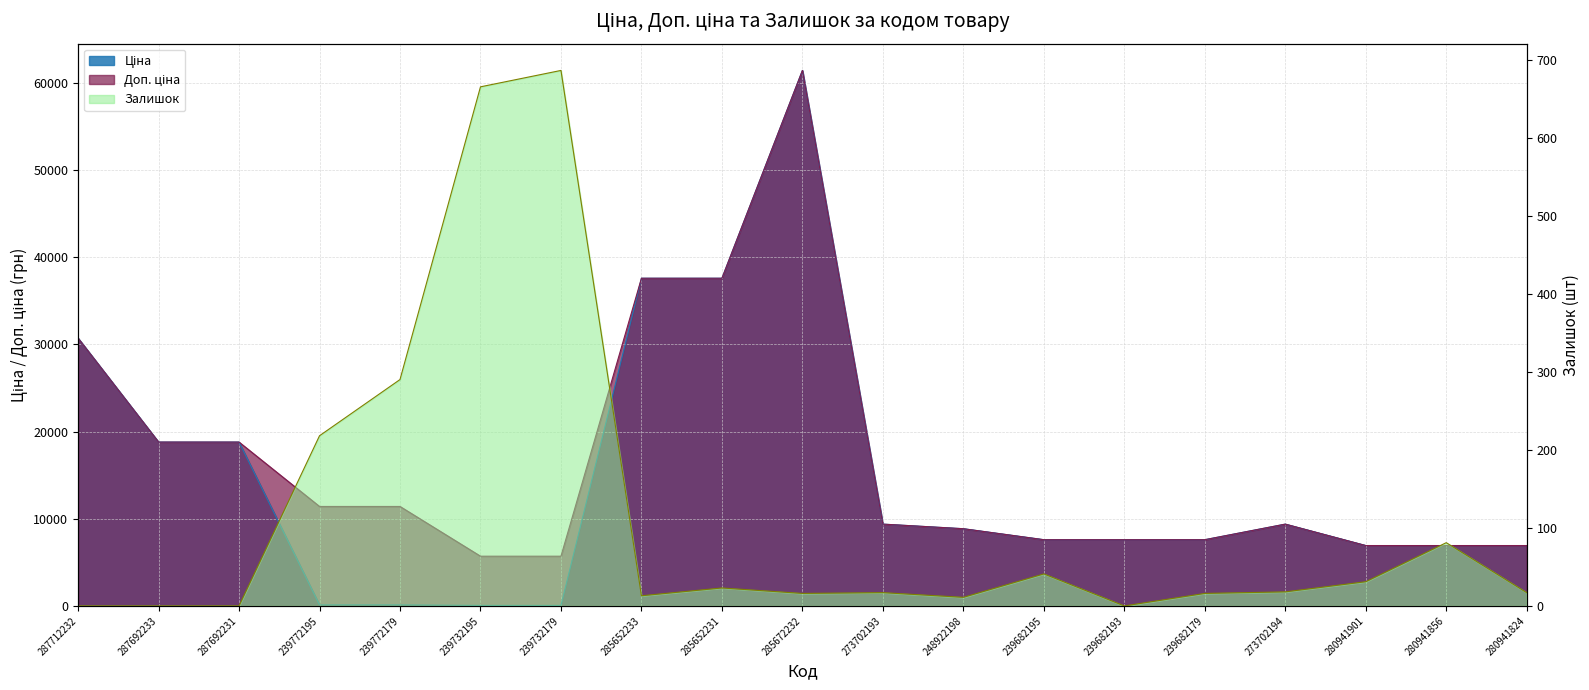

What is the label of the 10th point from the right?

285672232